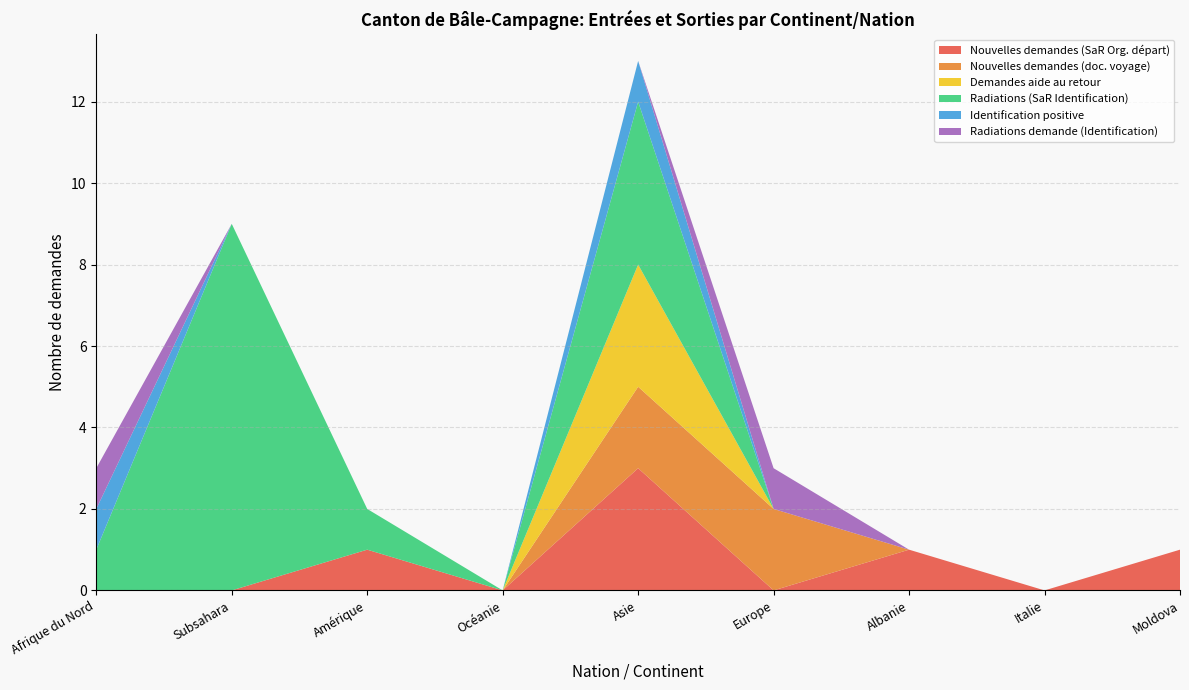

Reading left to right, extract all data points from this chart.

Nouvelles demandes (SaR Org. départ): Afrique du Nord=0	Subsahara=0	Amérique=1	Océanie=0	Asie=3	Europe=0	Albanie=1	Italie=0	Moldova=1
Nouvelles demandes (doc. voyage): Afrique du Nord=0	Subsahara=0	Amérique=0	Océanie=0	Asie=2	Europe=2	Albanie=0	Italie=0	Moldova=0
Demandes aide au retour: Afrique du Nord=0	Subsahara=0	Amérique=0	Océanie=0	Asie=3	Europe=0	Albanie=0	Italie=0	Moldova=0
Radiations (SaR Identification): Afrique du Nord=1	Subsahara=9	Amérique=1	Océanie=0	Asie=4	Europe=0	Albanie=0	Italie=0	Moldova=0
Identification positive: Afrique du Nord=1	Subsahara=0	Amérique=0	Océanie=0	Asie=1	Europe=0	Albanie=0	Italie=0	Moldova=0
Radiations demande (Identification): Afrique du Nord=1	Subsahara=0	Amérique=0	Océanie=0	Asie=0	Europe=1	Albanie=0	Italie=0	Moldova=0